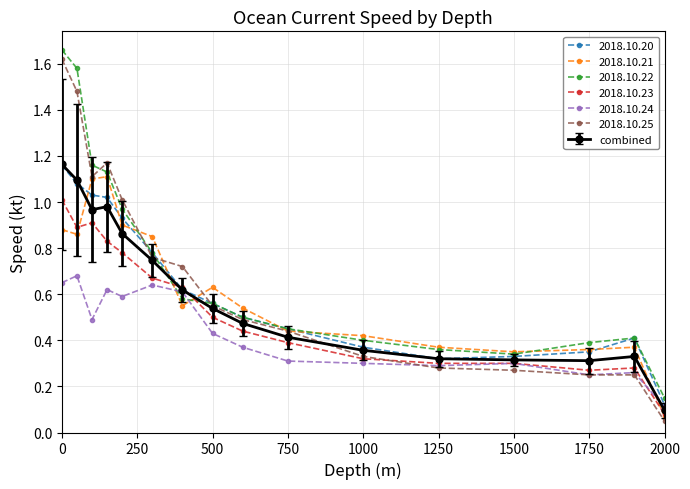

True or false: 2018.10.22 and 2018.10.21 intersect in this chart.

True